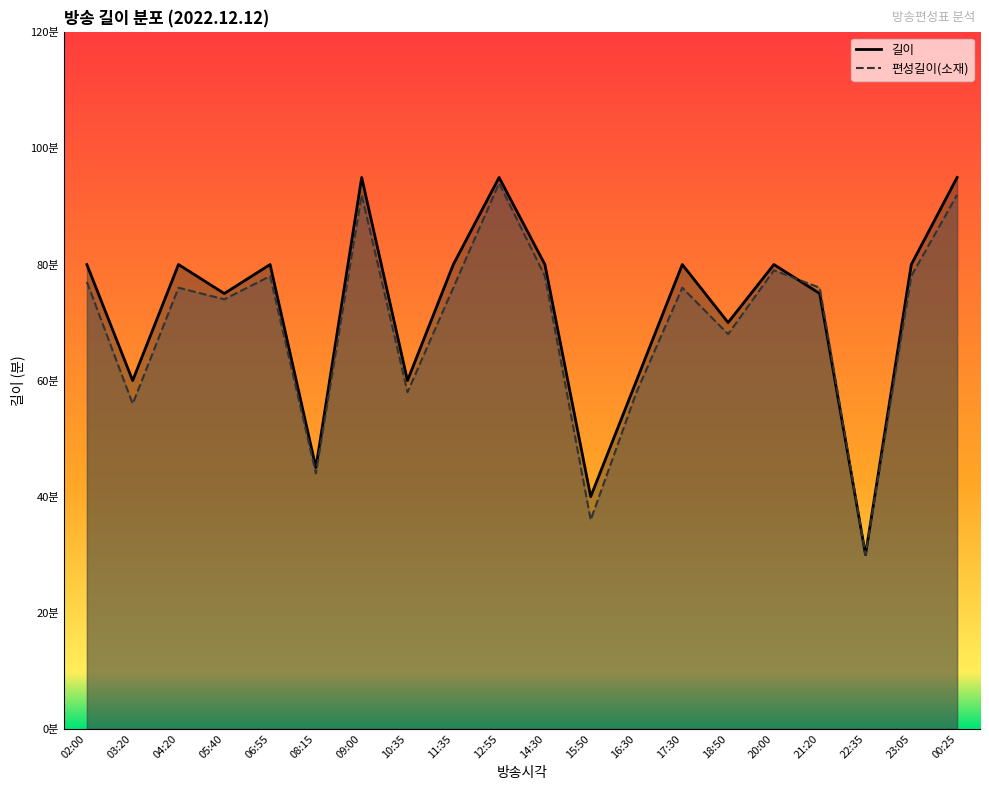

True or false: 편성길이(소재) and 길이 cross at least once.

True